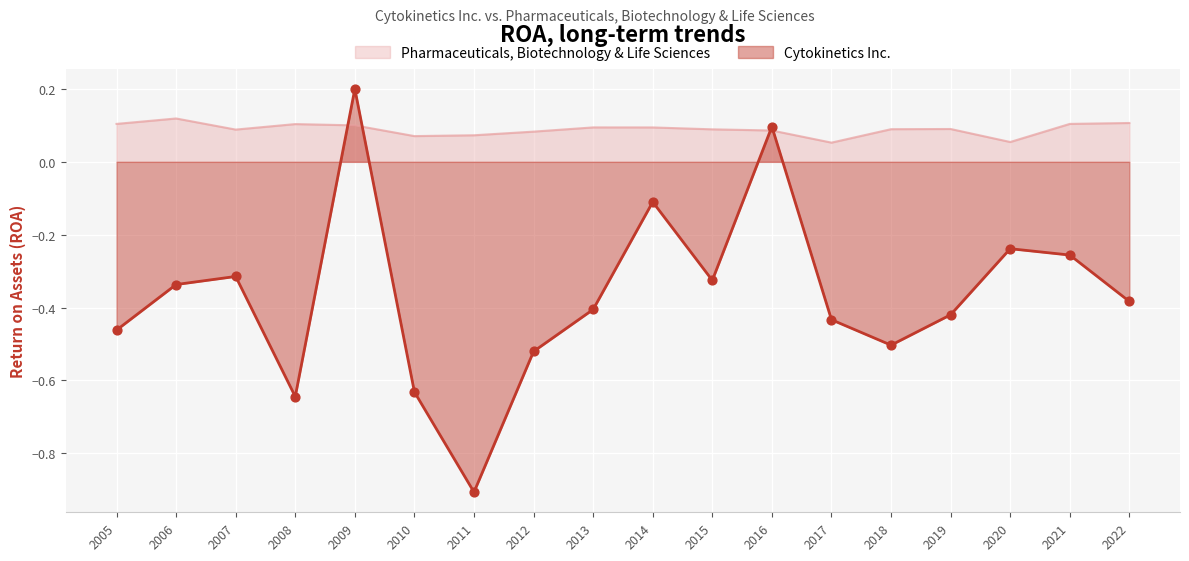

Which series reaches the maximum Y coordinate?

Cytokinetics Inc.